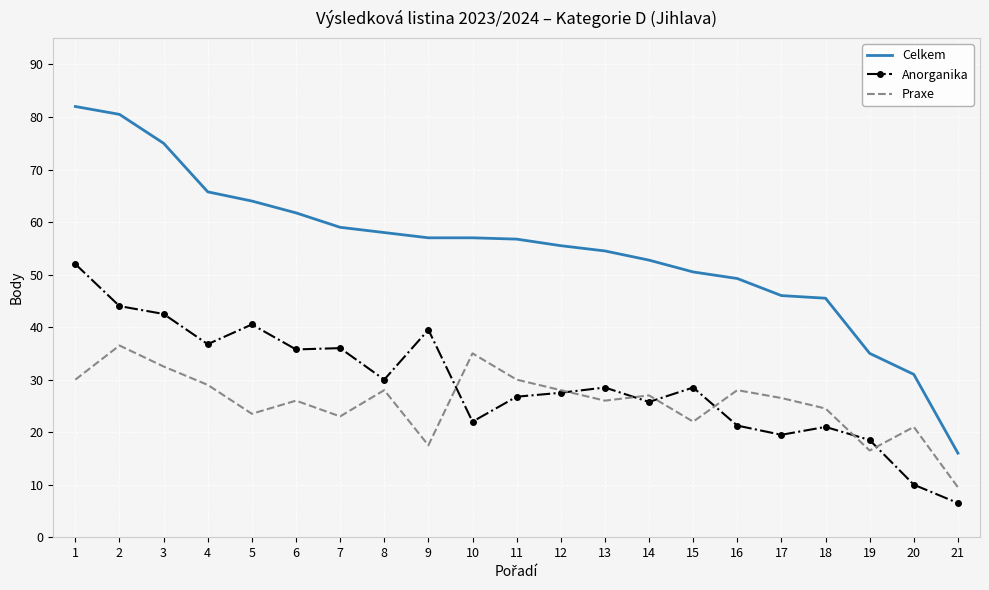

Which series has the widest spread of values?

Celkem